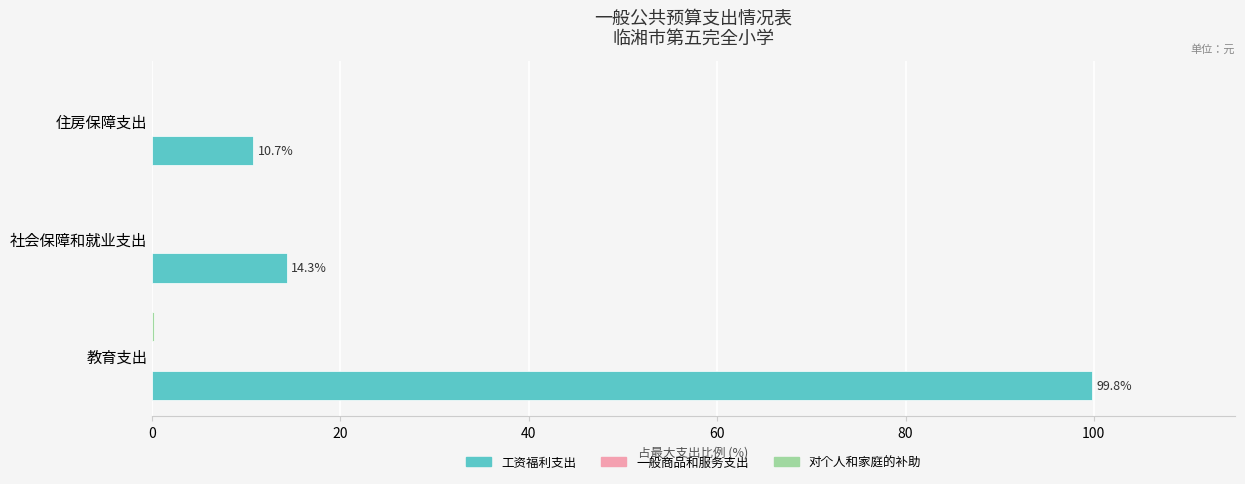

True or false: 工资福利支出 has a value of 99.8 at 教育支出.

True